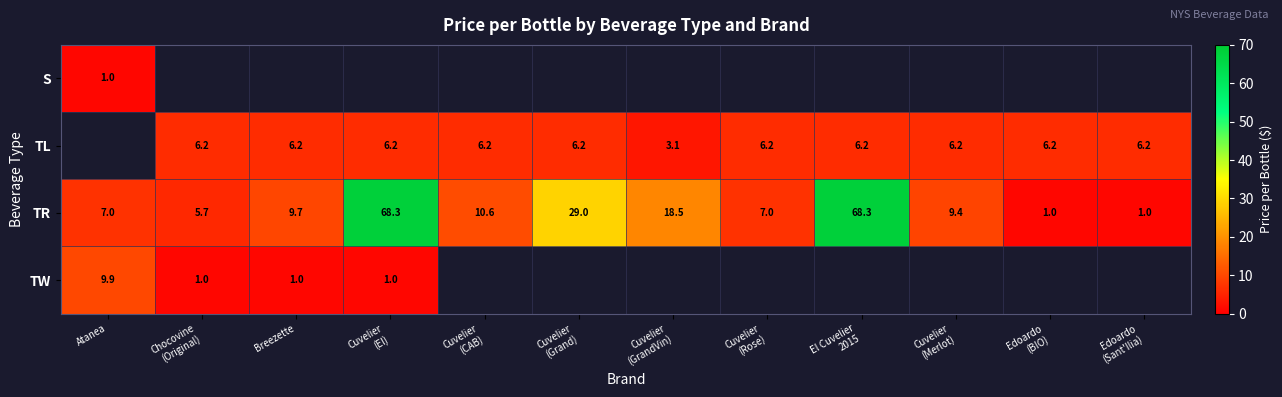

How many series are shown in this chart?

4